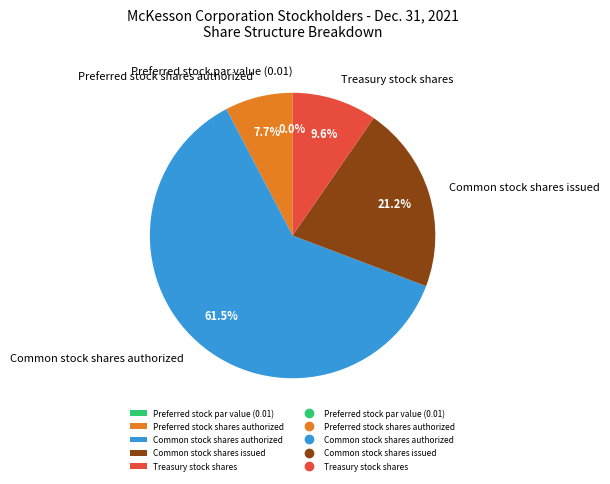

What percentage is NOT represented by Common stock shares issued?

78.8%